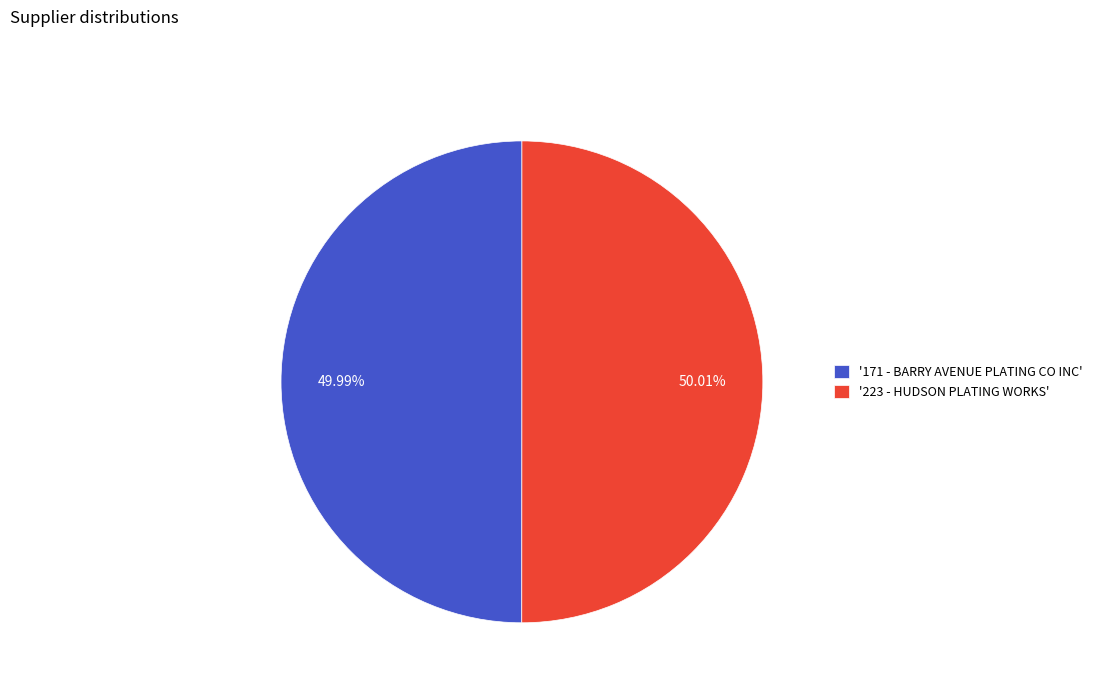

Approximately how many times larger is the value at '223 - HUDSON PLATING WORKS' compared to '171 - BARRY AVENUE PLATING CO INC'?

1.0